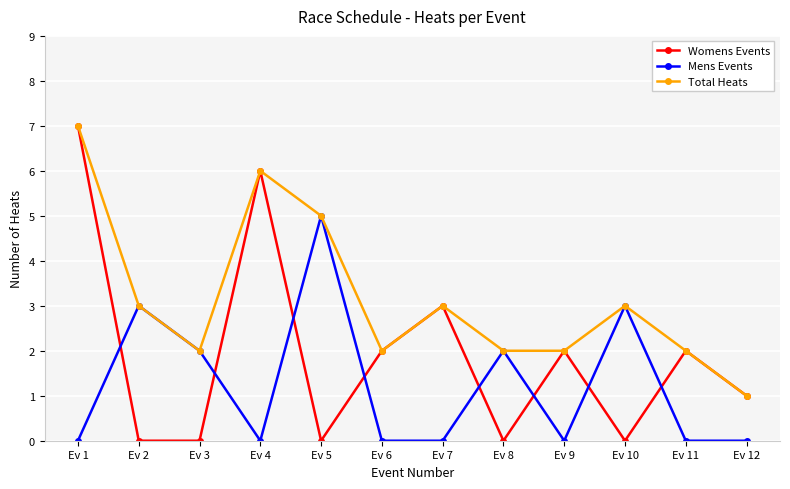

True or false: Mens Events and Womens Events cross at least once.

True